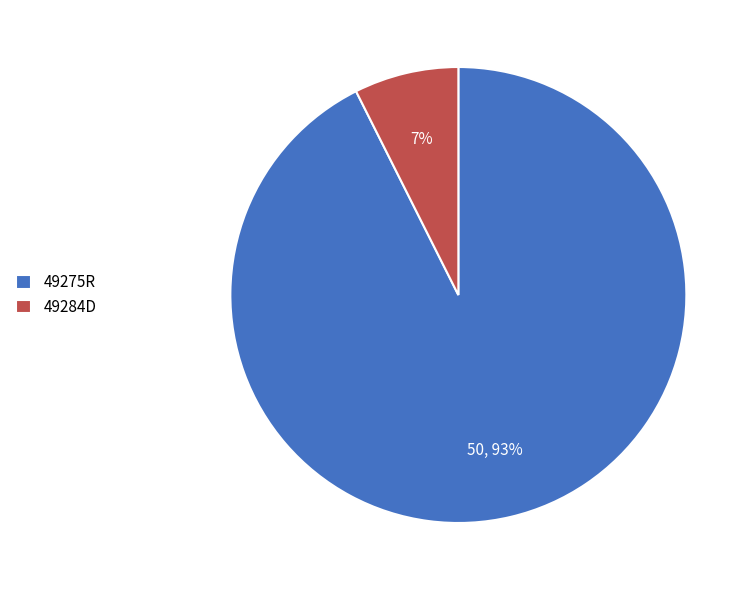

Do 49275R and 49284D together represent more than half of the pie?

Yes